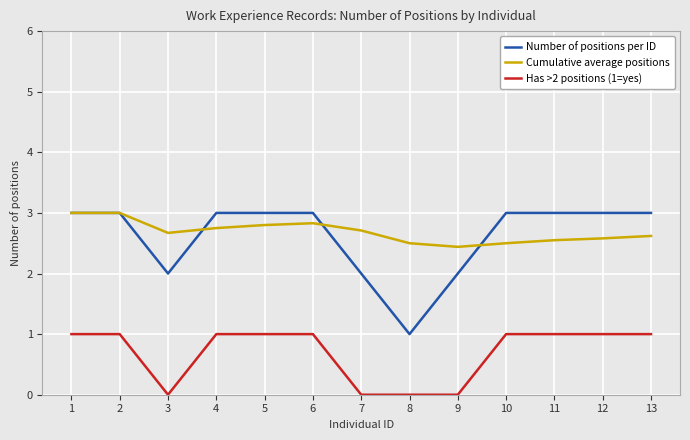

Where is Cumulative average positions nearest to the value 2?

9